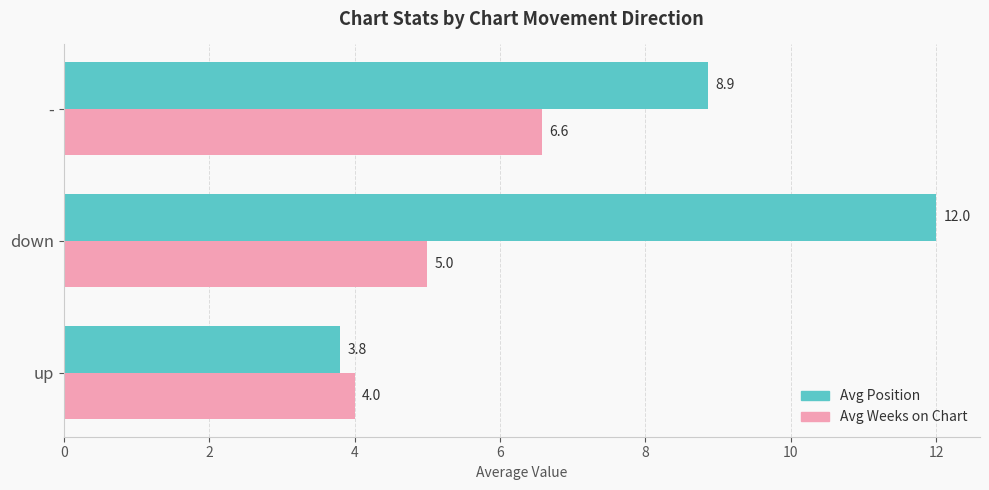

What are all the series names shown in the legend?

Avg Position, Avg Weeks on Chart